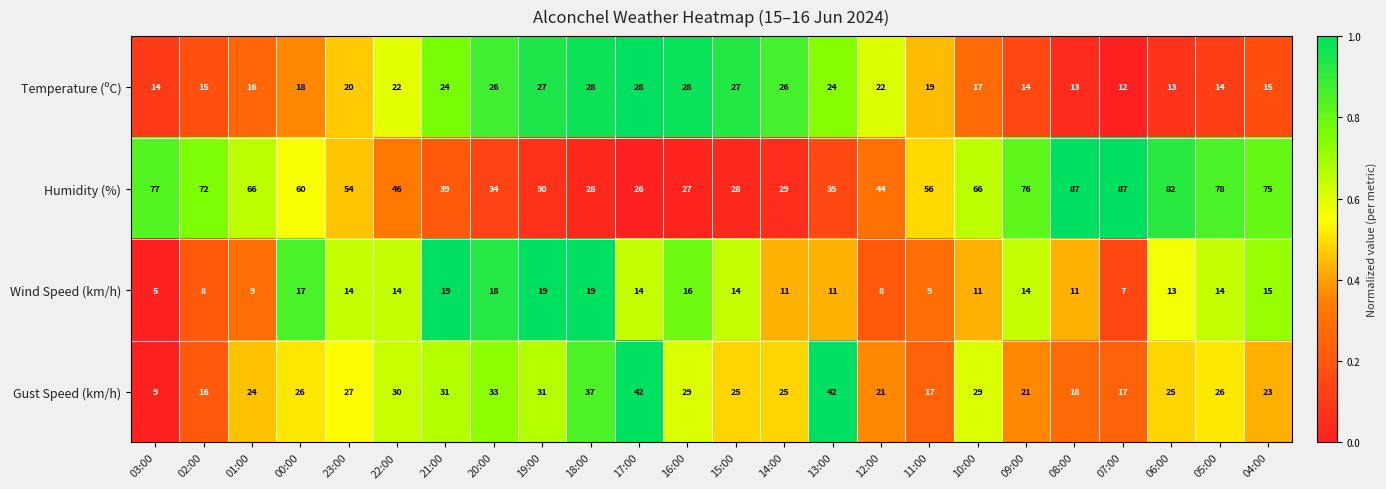

What is the minimum value shown in the chart?

5